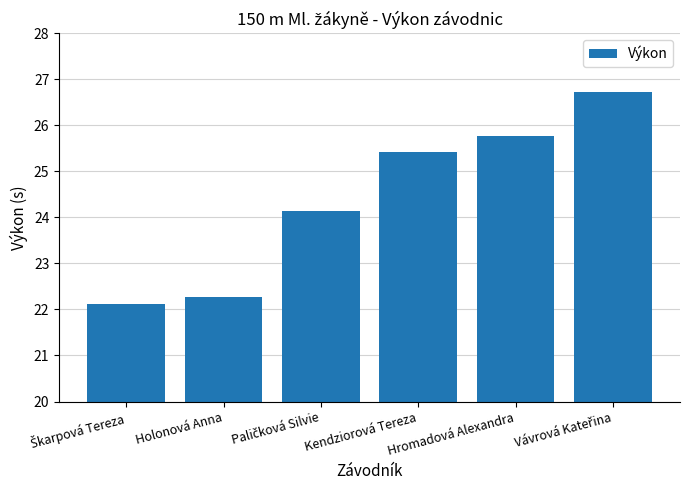

Reading right to left, extract all data points from this chart.

26.7	25.8	25.4	24.1	22.3	22.1